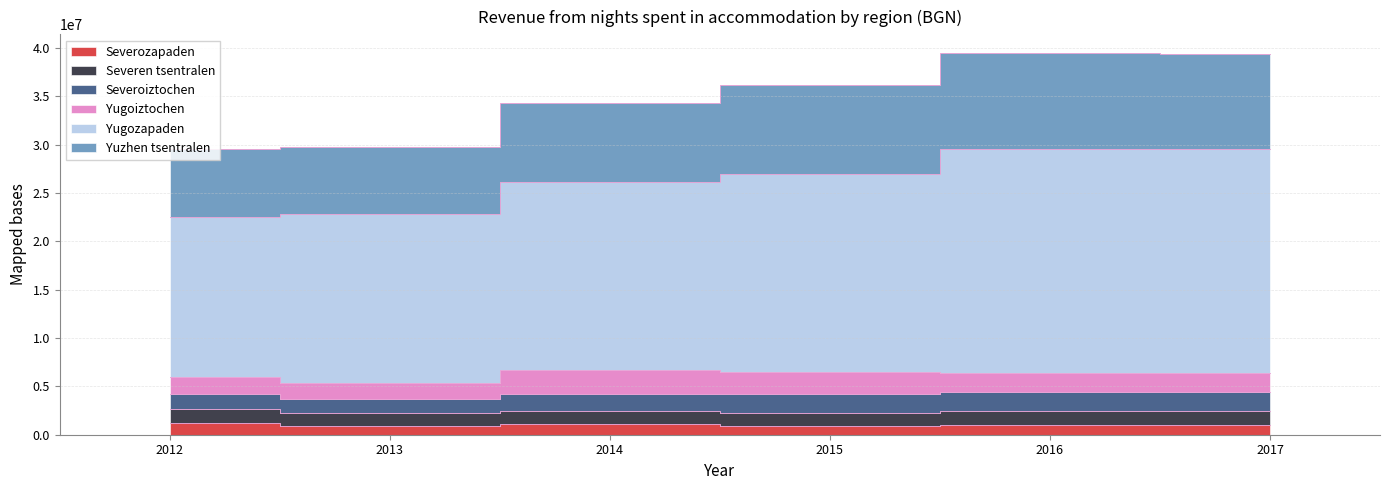

Where does the Yuzhen tsentralen series first go above 36165535?

2016